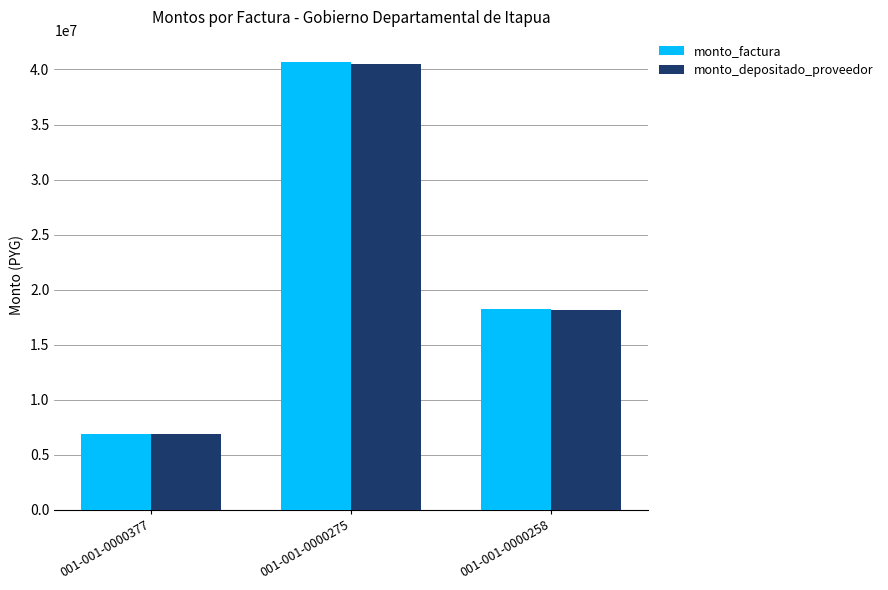

What is the difference between the highest and lowest values at 001-001-0000377?

25086